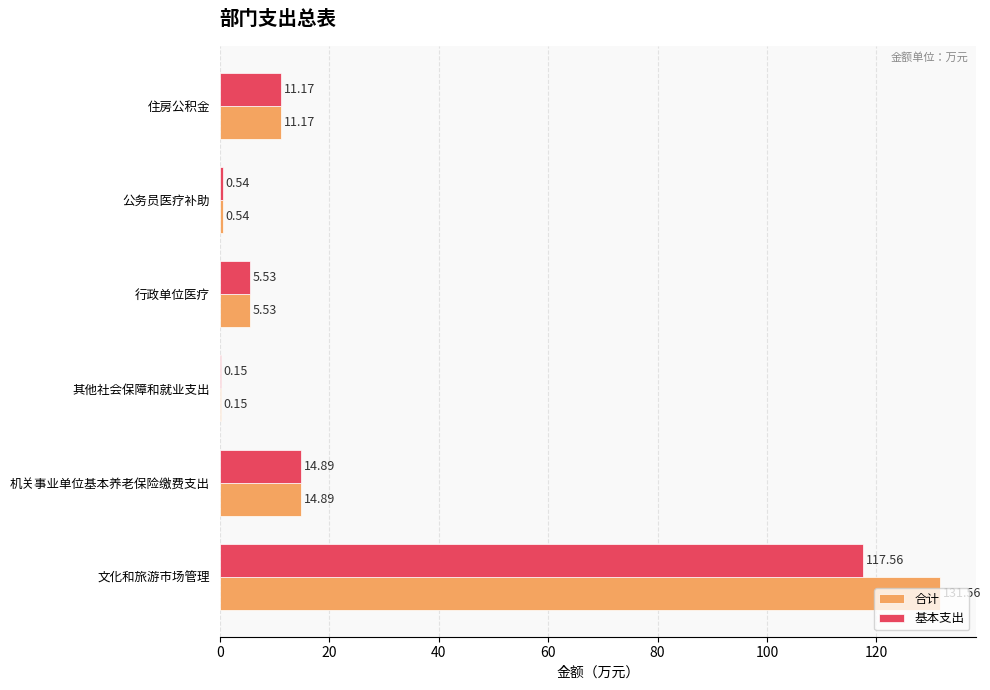

What is the average value of the 合计 series?

27.3